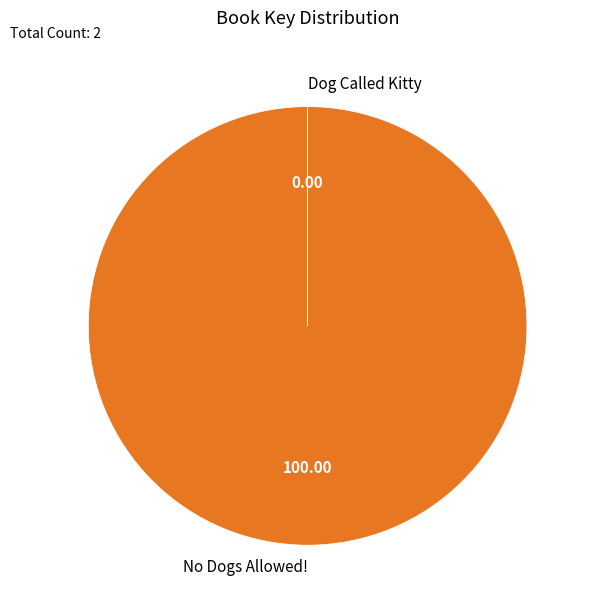

Which slice is the largest?

No Dogs Allowed!